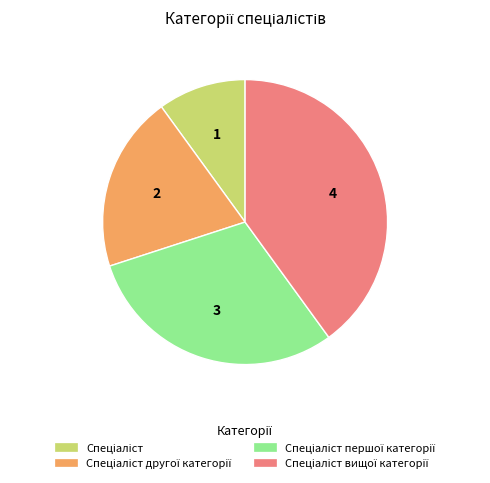

Is there a majority slice in this chart?

No